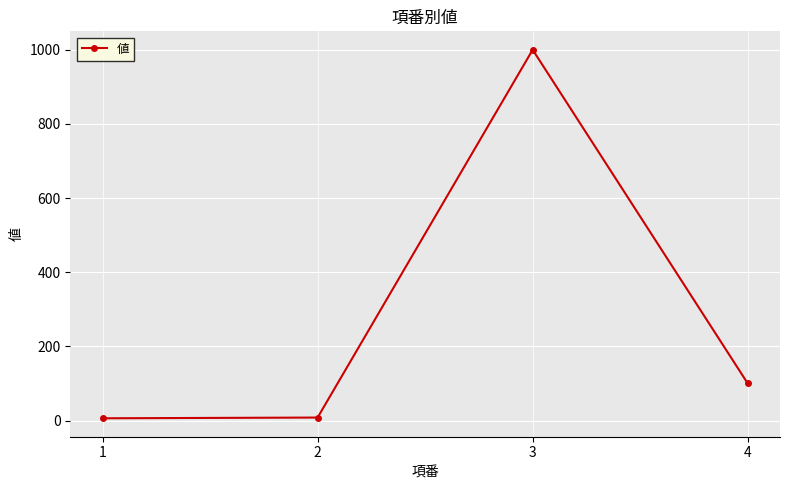

What is the greatest value displayed?

1000